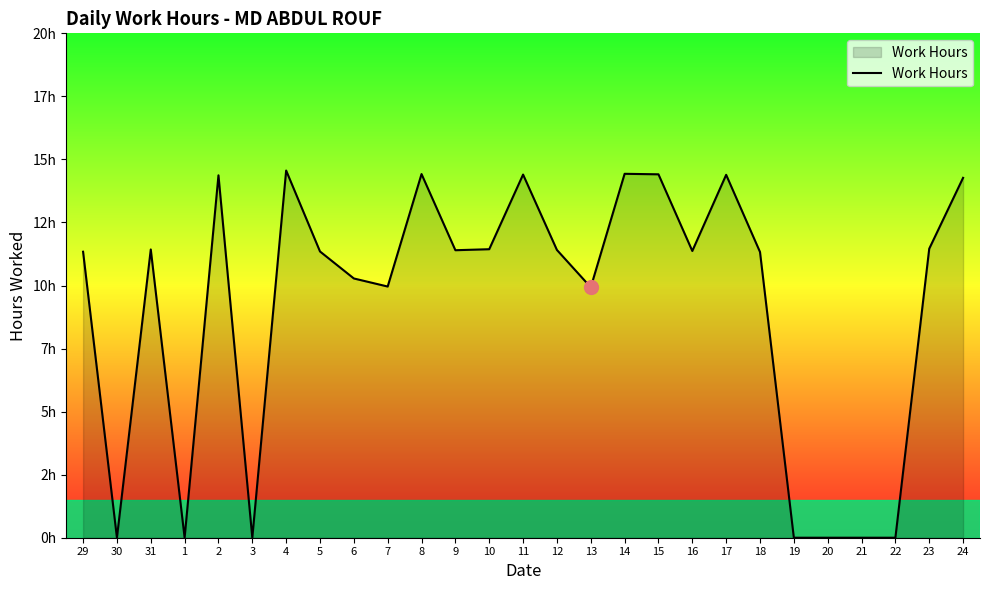

Rank the categories by value from lowest to highest.

30, 1, 3, 19, 20, 21, 22, 13, 7, 6, 18, 29, 5, 16, 9, 12, 31, 10, 23, 24, 2, 17, 11, 15, 8, 14, 4